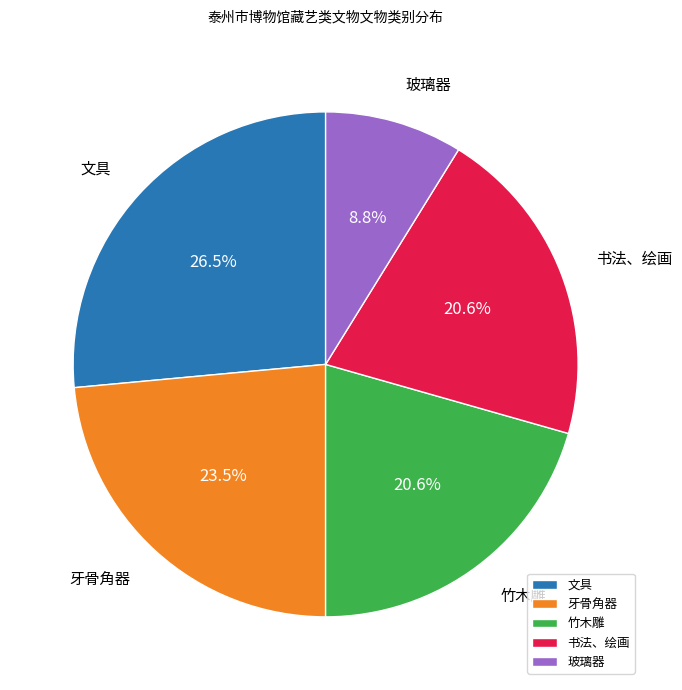

To the nearest percent, what portion does 书法、绘画 represent?

21%